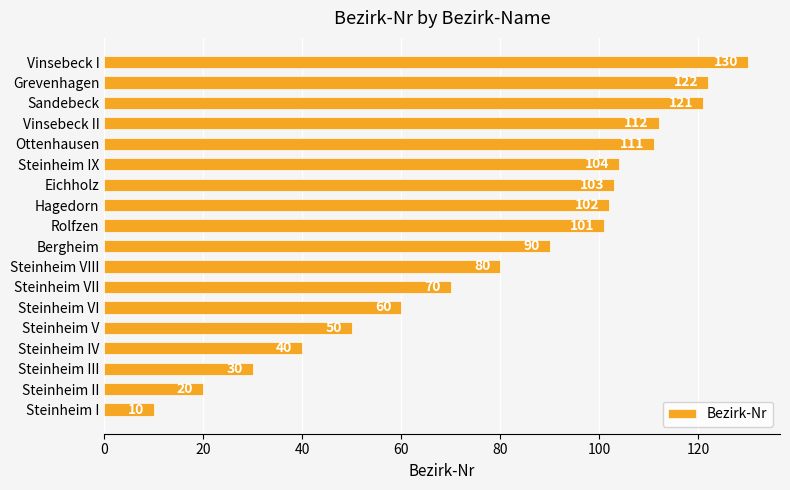

Reading top to bottom, extract all data points from this chart.

Vinsebeck I=130	Grevenhagen=122	Sandebeck=121	Vinsebeck II=112	Ottenhausen=111	Steinheim IX=104	Eichholz=103	Hagedorn=102	Rolfzen=101	Bergheim=90	Steinheim VIII=80	Steinheim VII=70	Steinheim VI=60	Steinheim V=50	Steinheim IV=40	Steinheim III=30	Steinheim II=20	Steinheim I=10